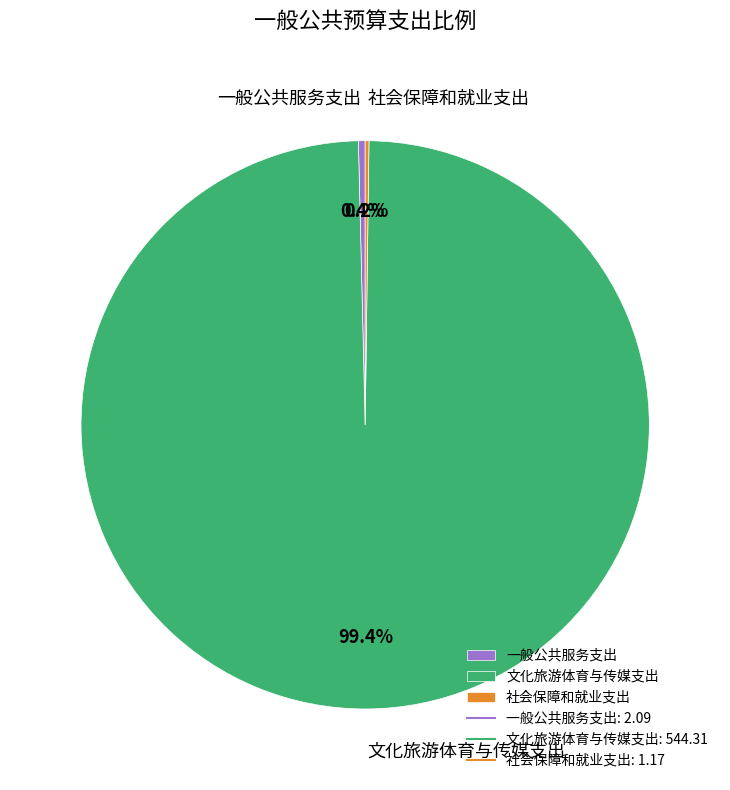

Which slice represents more than half of the pie?

文化旅游体育与传媒支出